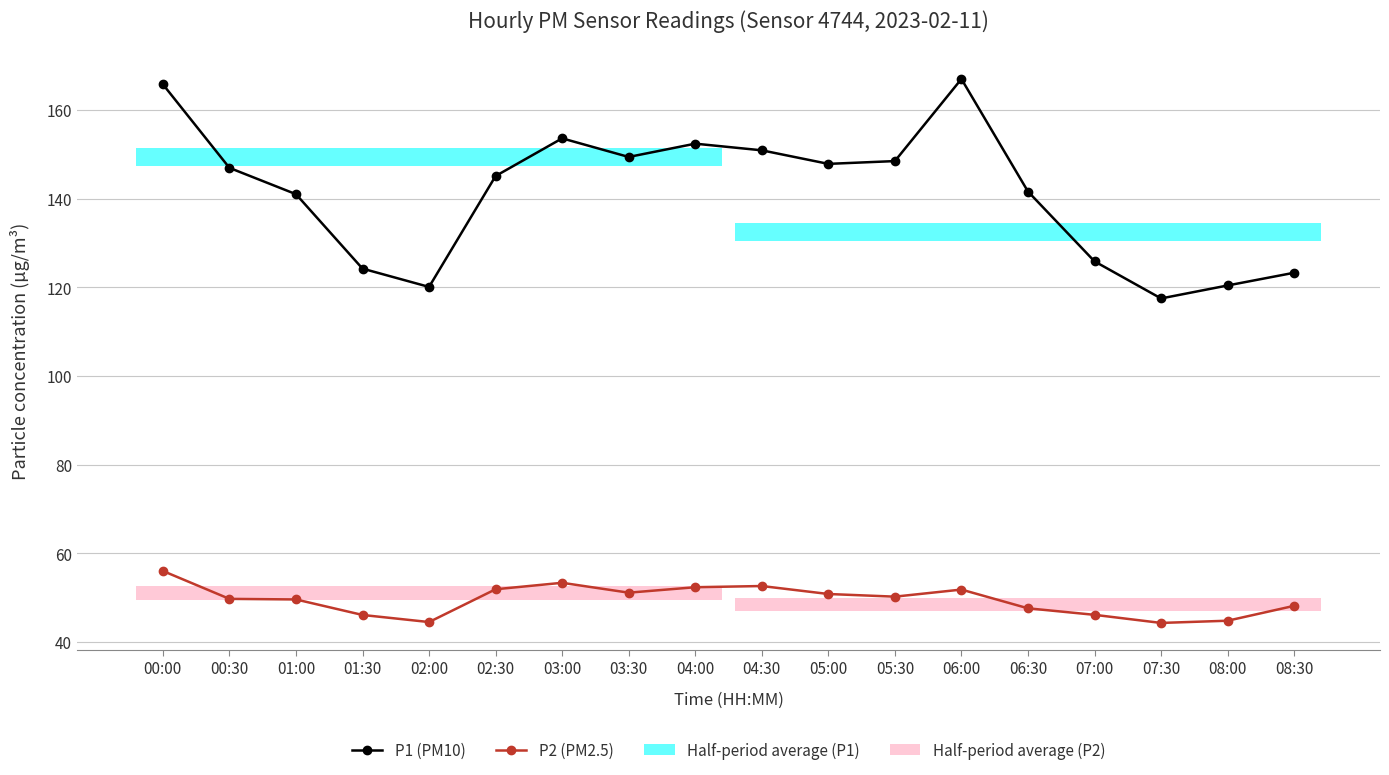

What is the value of the P1 (PM10) point at the 2nd from the left?

147.0